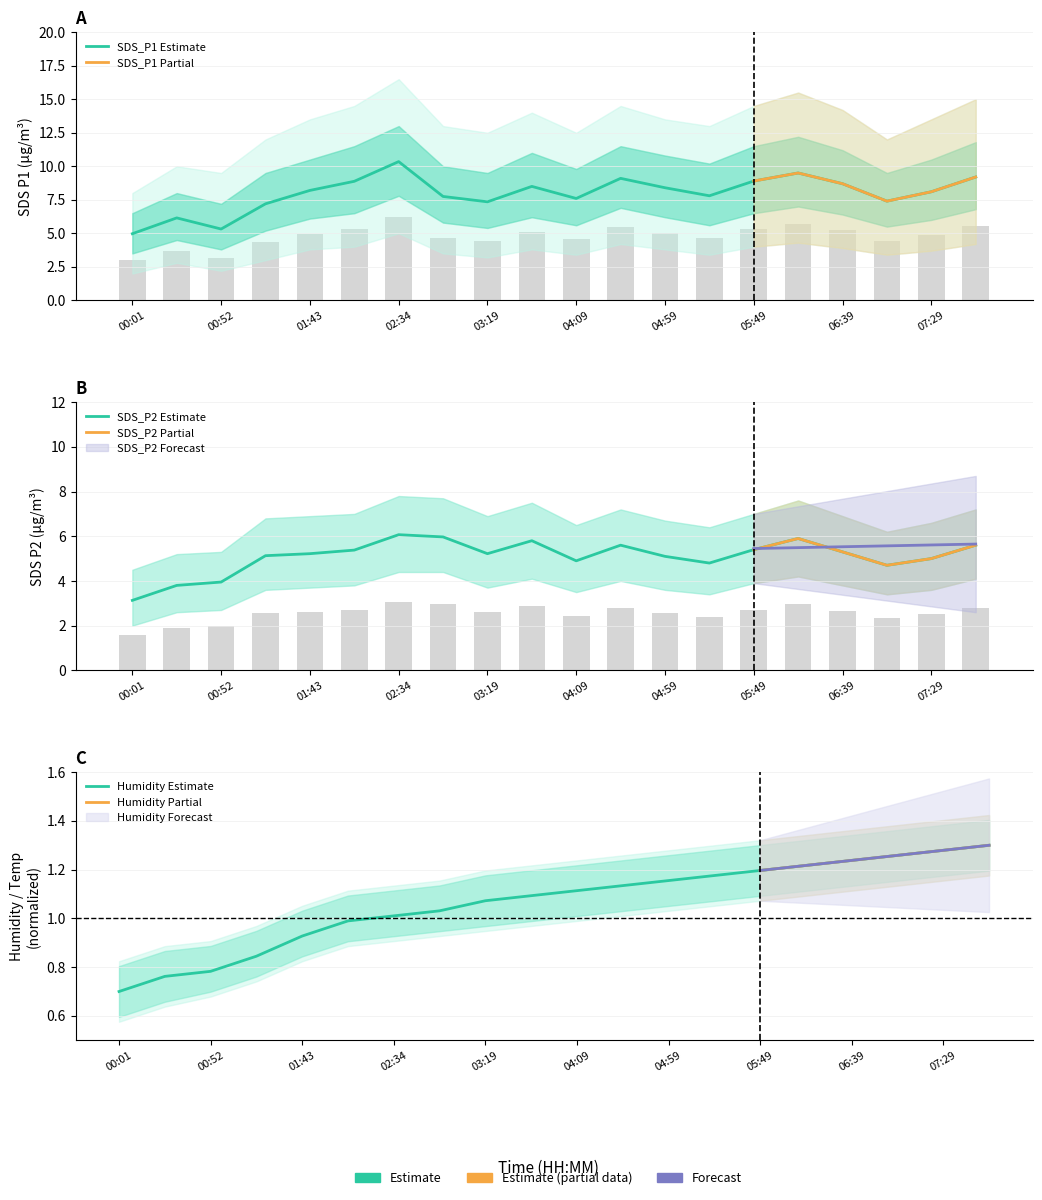

Which category has the highest value in the SDS_P2 series?

02:34